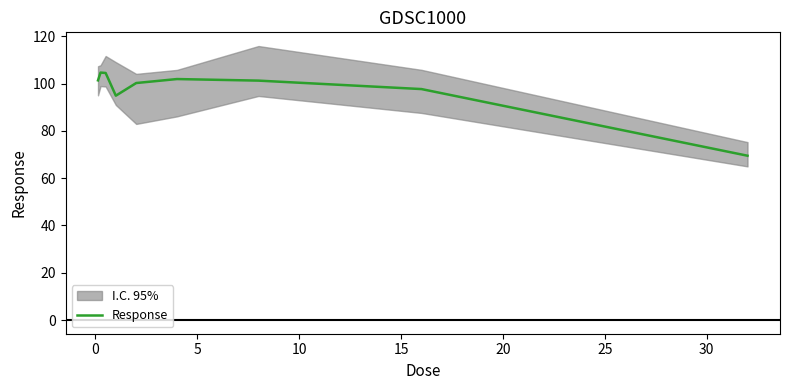

What is the lowest value of the Response series?

69.5